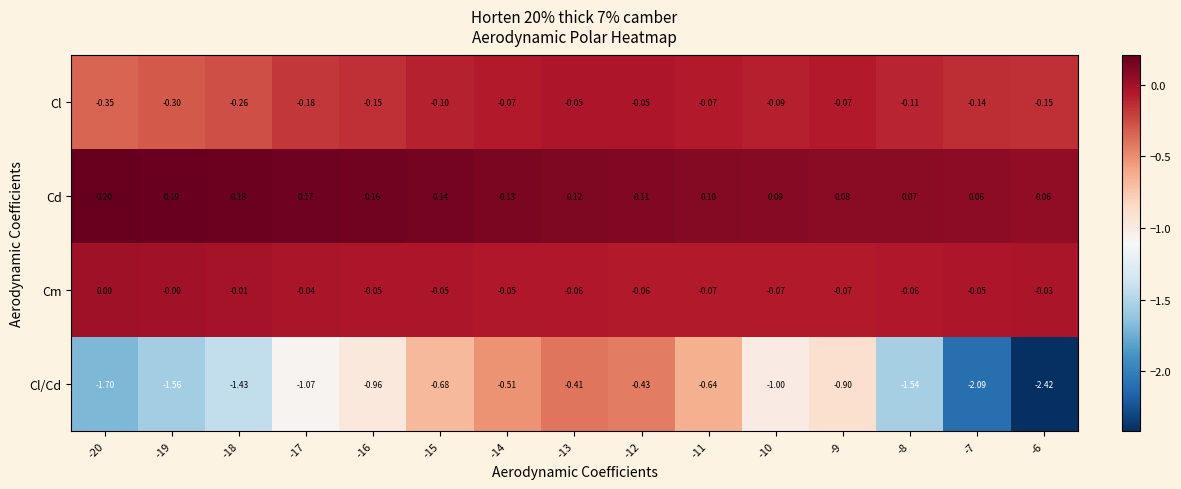

Count the number of data series in this chart.

4